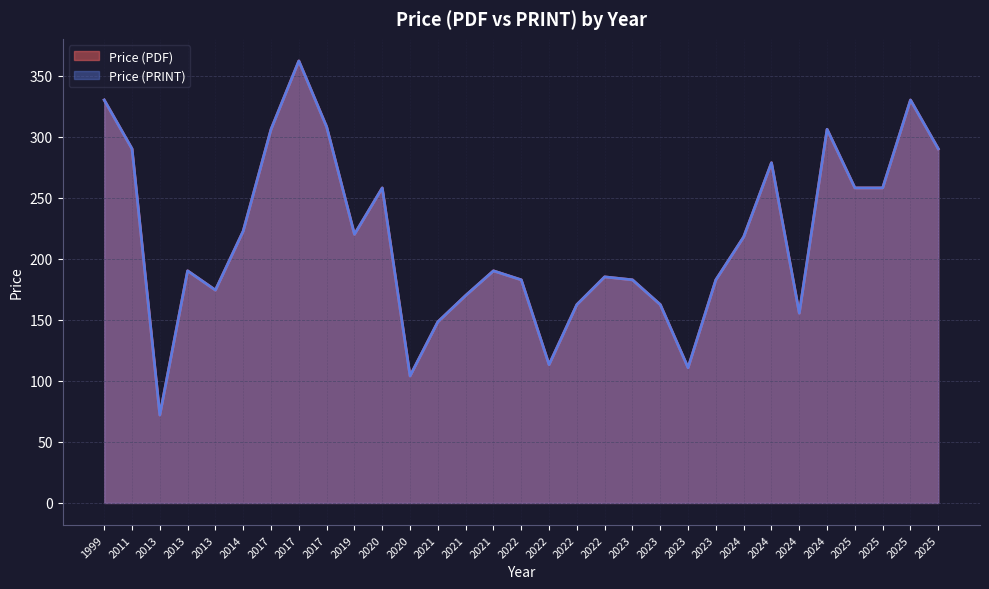

Between 2023 and 2017, which is larger?

2017